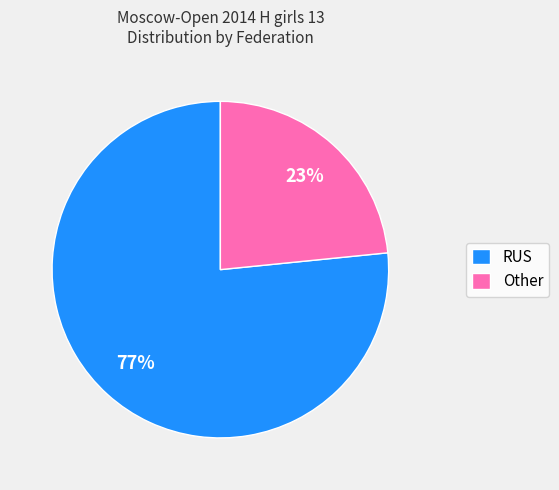

Is it true that Other is 23% of the pie?

True